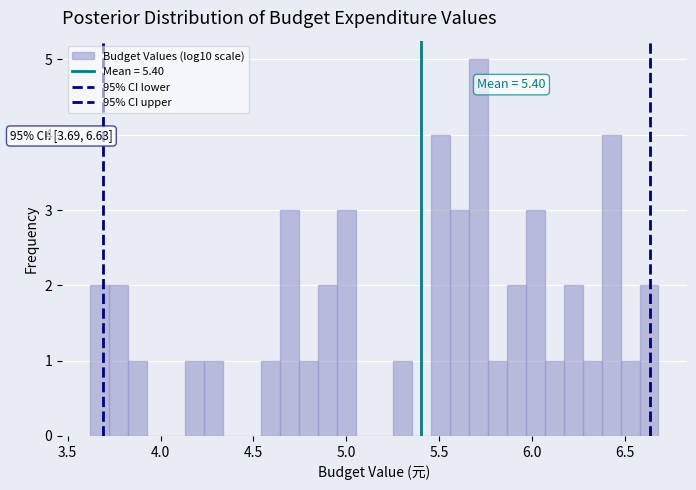

Around what value on the x-axis is the tallest bar? Give the approximate position of its centre, as read against the axis.

5.70